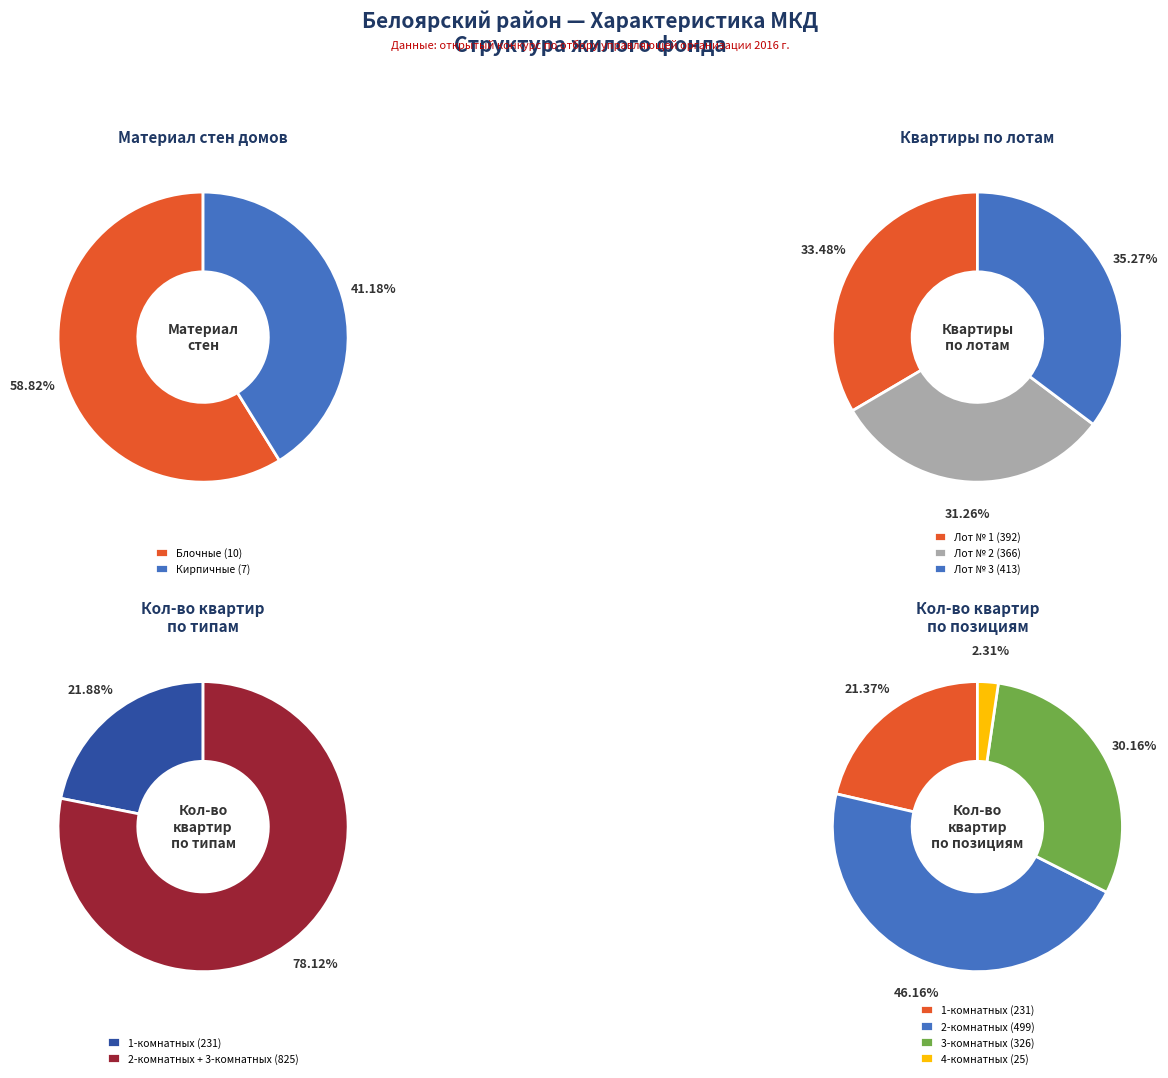

Does any single category account for the majority?

No